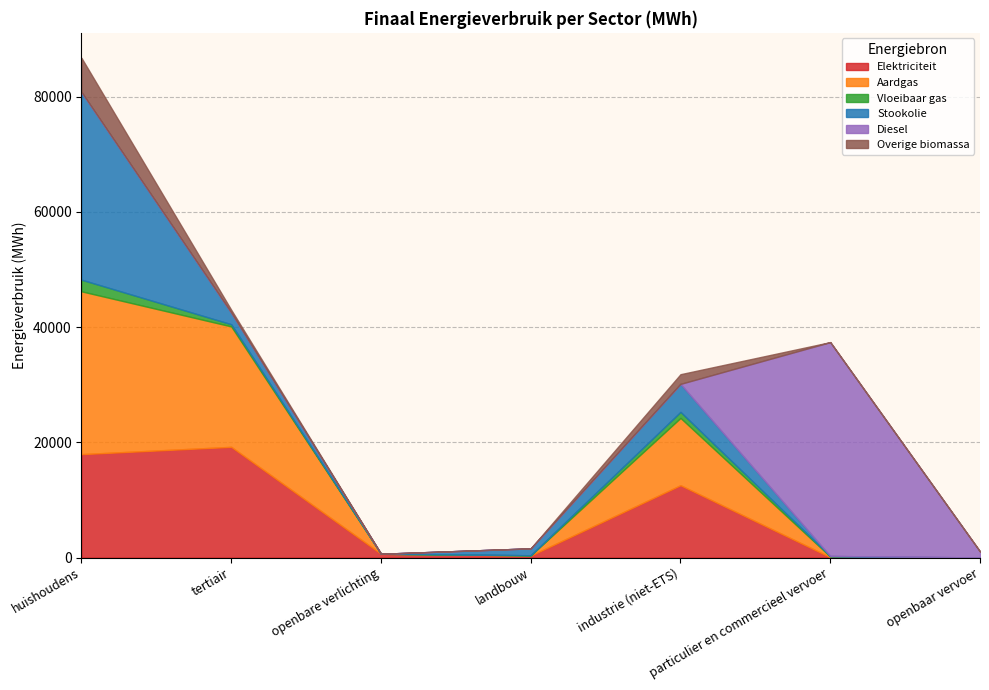

Where is the first local maximum for Diesel?

particulier en commercieel vervoer